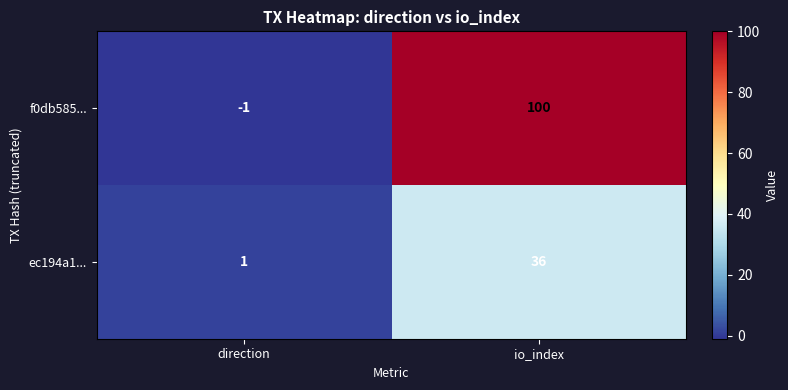

Count the number of data series in this chart.

2